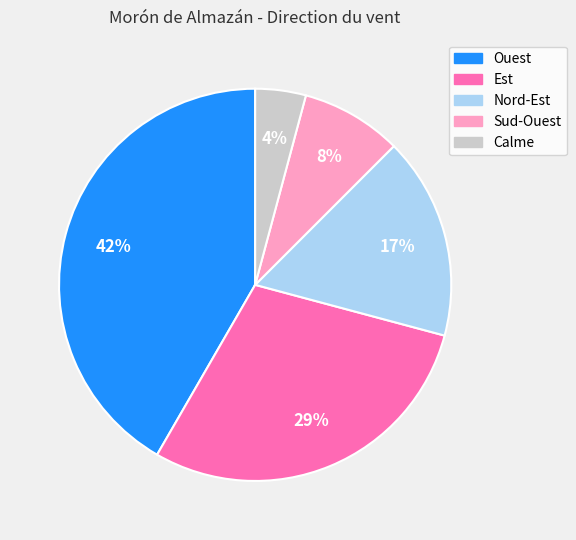

Do Nord-Est and Ouest together represent more than half of the pie?

Yes